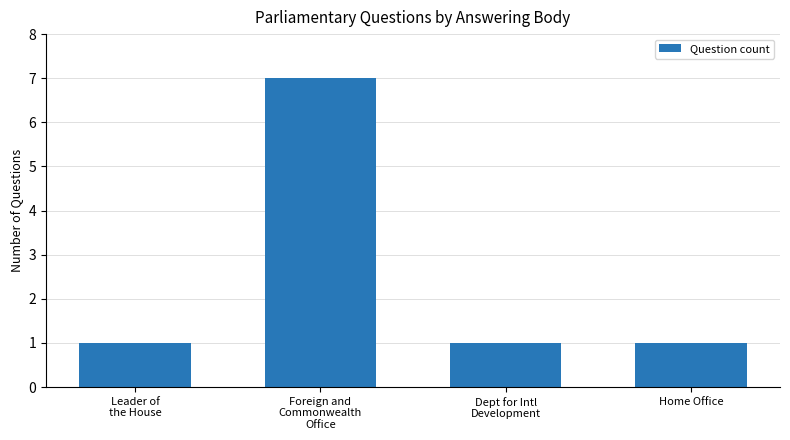

The chart shows a value of 1 at Dept for Intl
Development. True or false?

True